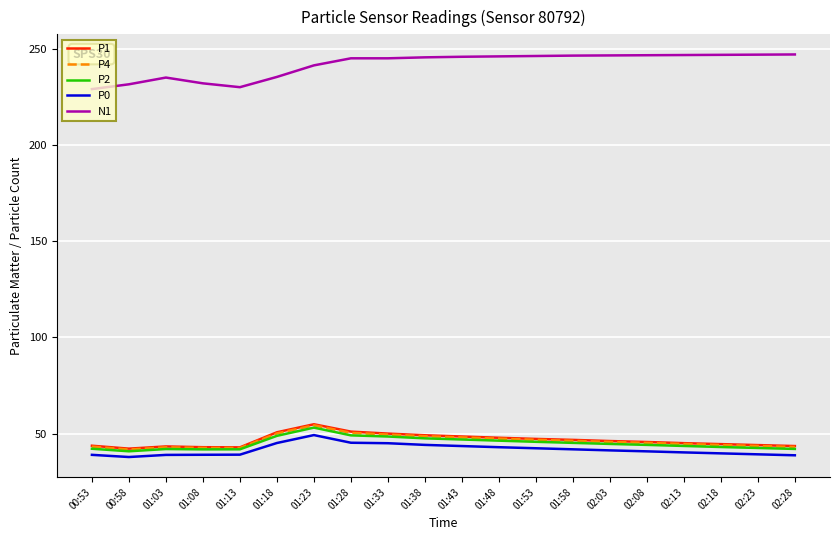

What position from the right is 02:13?

4